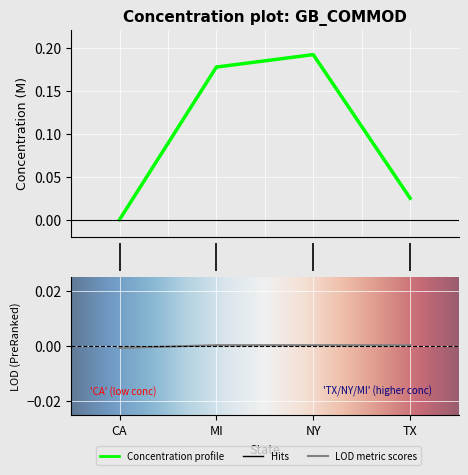

True or false: CONCEN and LOD cross at least once.

False